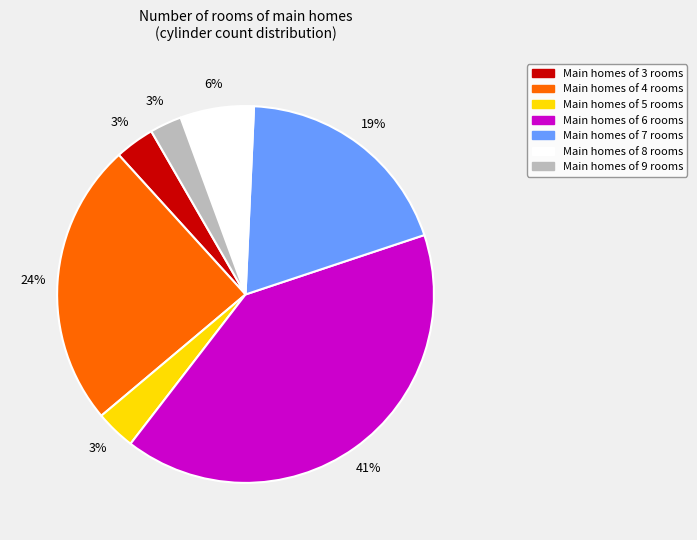

To the nearest percent, what is the average slice percentage?

14%